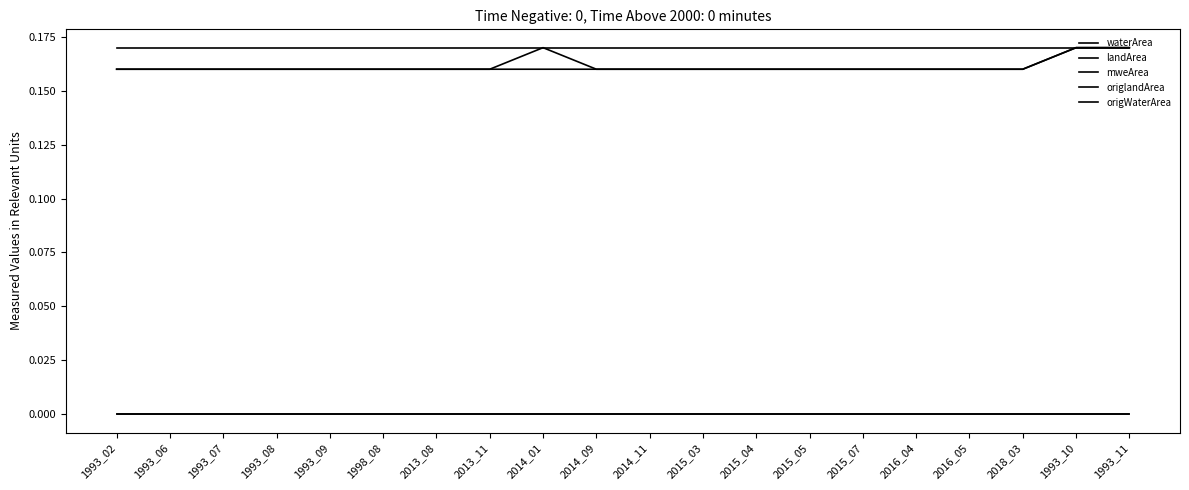

Does the chart display data point markers on the line(s)?

No